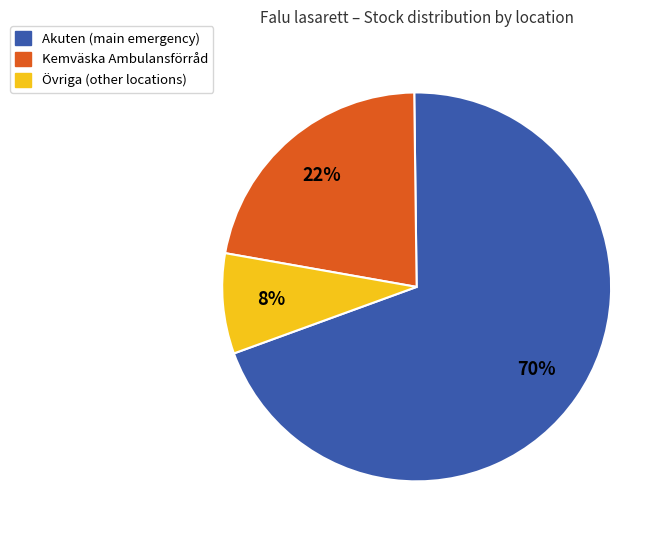

How many segments does this pie chart have?

3